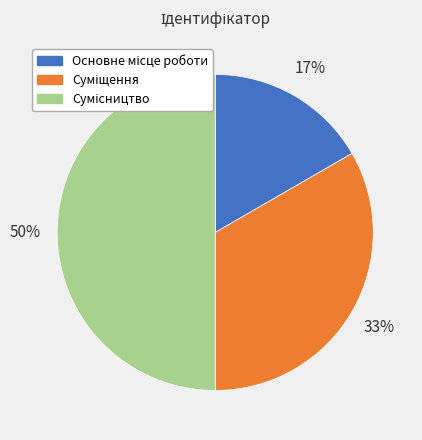

To the nearest percent, what is the average slice percentage?

33%